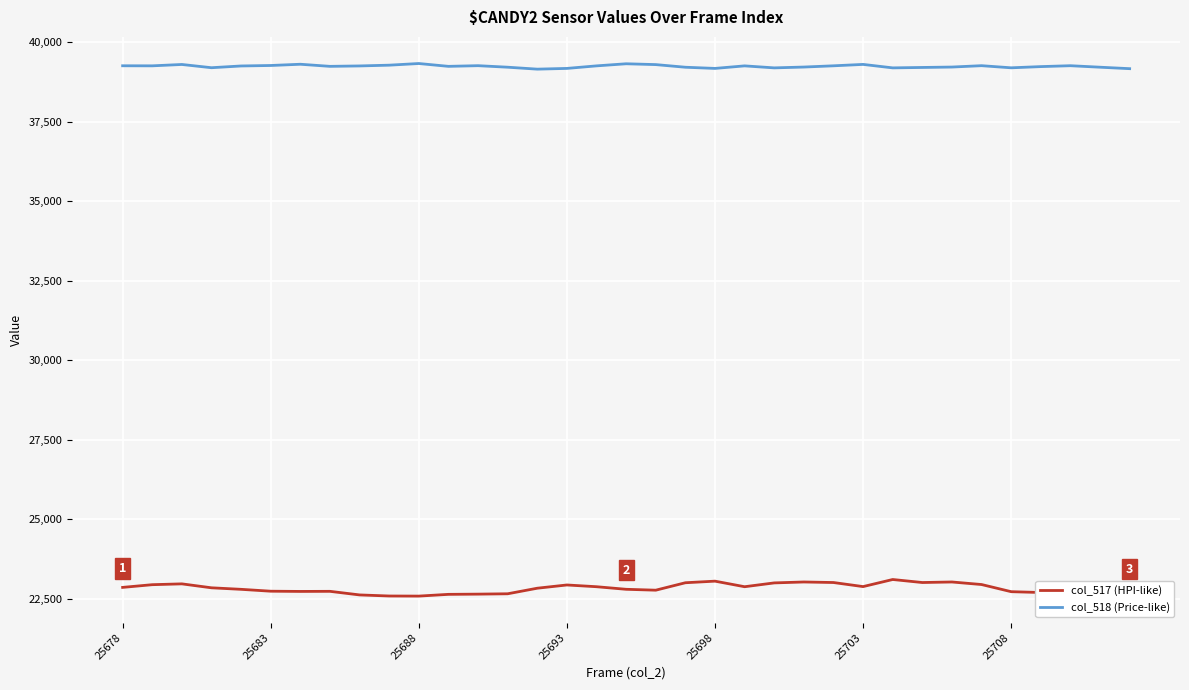

List the series in order of their peak value, highest first.

col_518 (Price-like), col_517 (HPI-like)